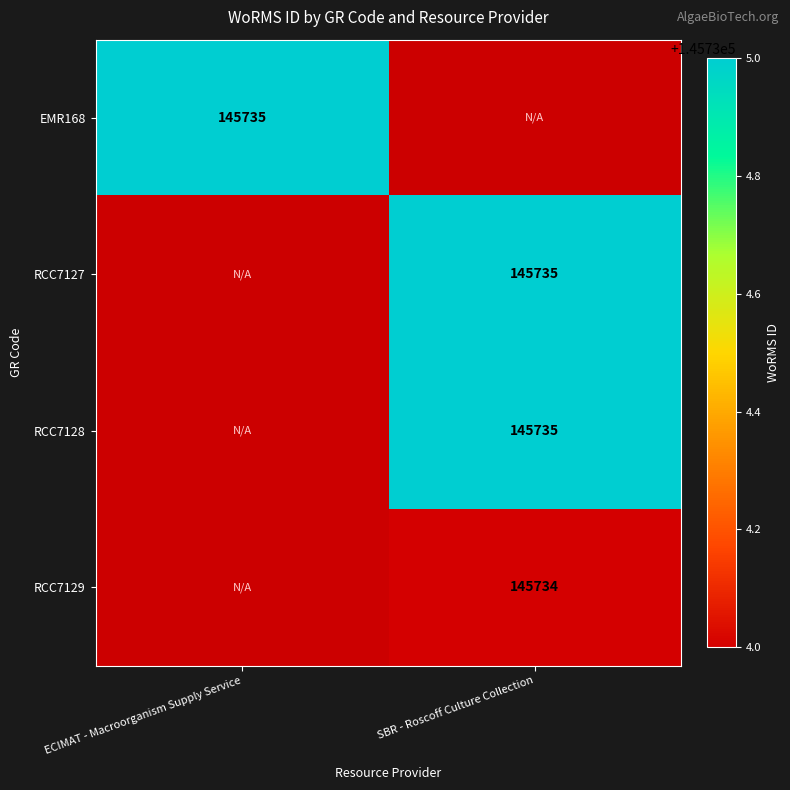

Is the value of RCC7129 at SBR - Roscoff Culture Collection greater than the value of RCC7128 at SBR - Roscoff Culture Collection?

No